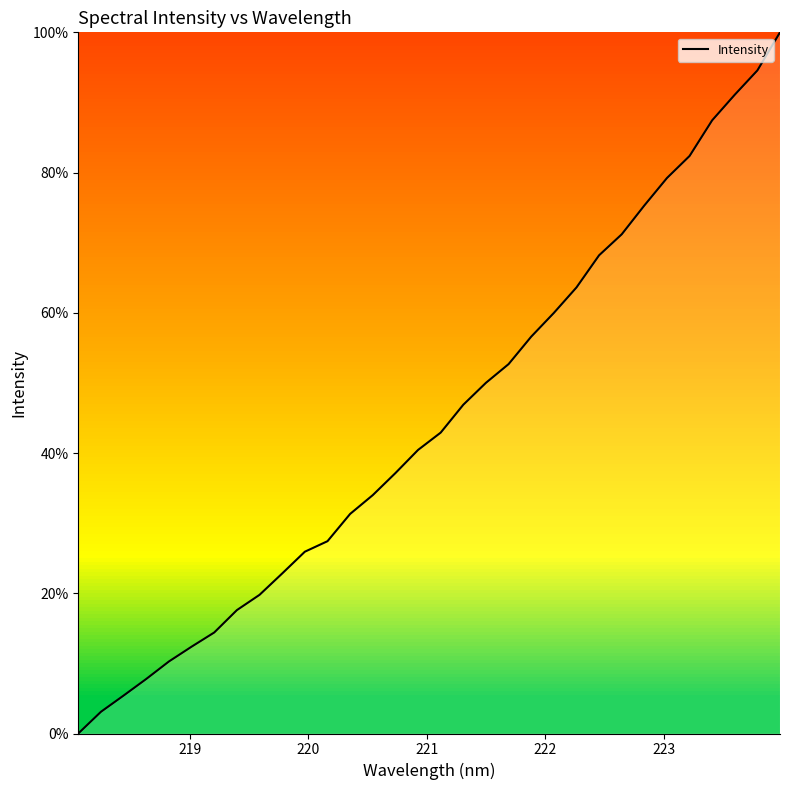

What is the maximum value shown in the chart?

100.0